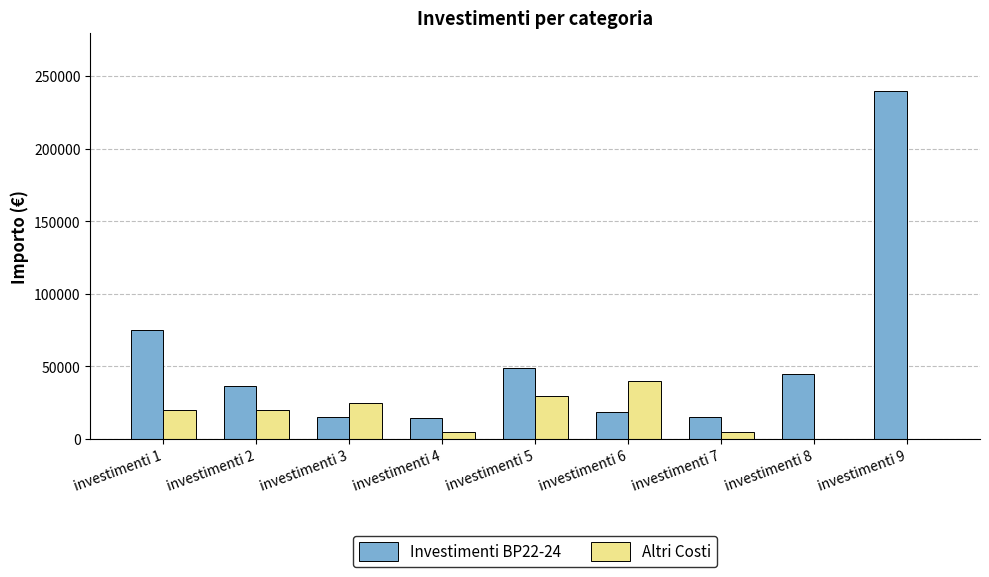

At which category is the sum across all series the highest?

investimenti 9